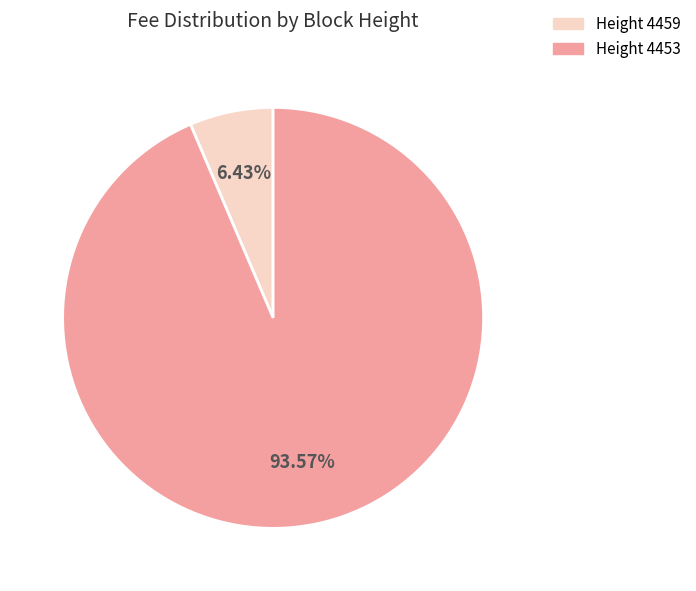

Which slice represents more than half of the pie?

Height 4453